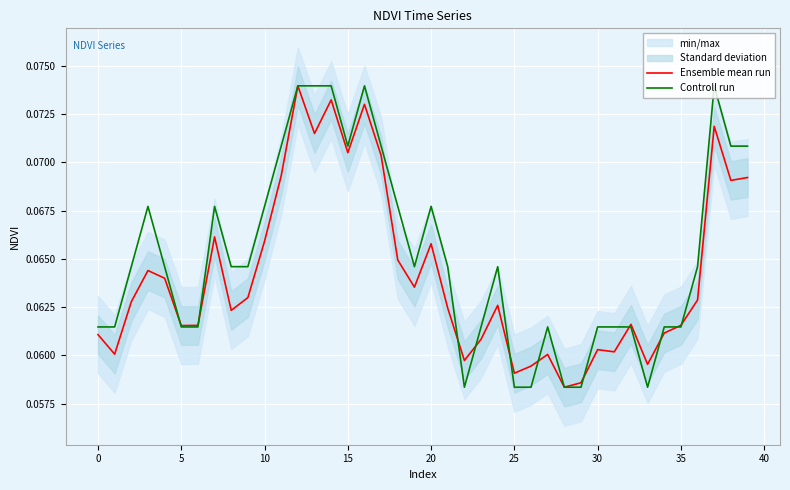

How many intersections are there between Ensemble mean run and Controll run?

11